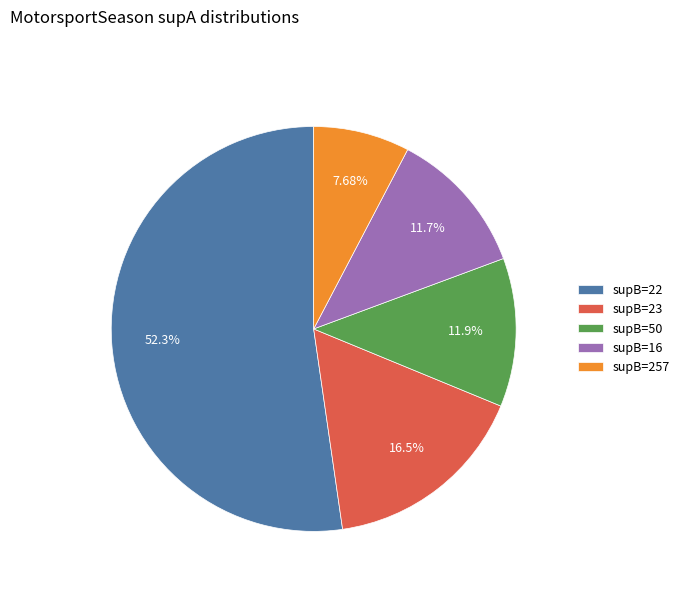

To the nearest percent, what is the difference between the largest and smallest slice percentages?

45%